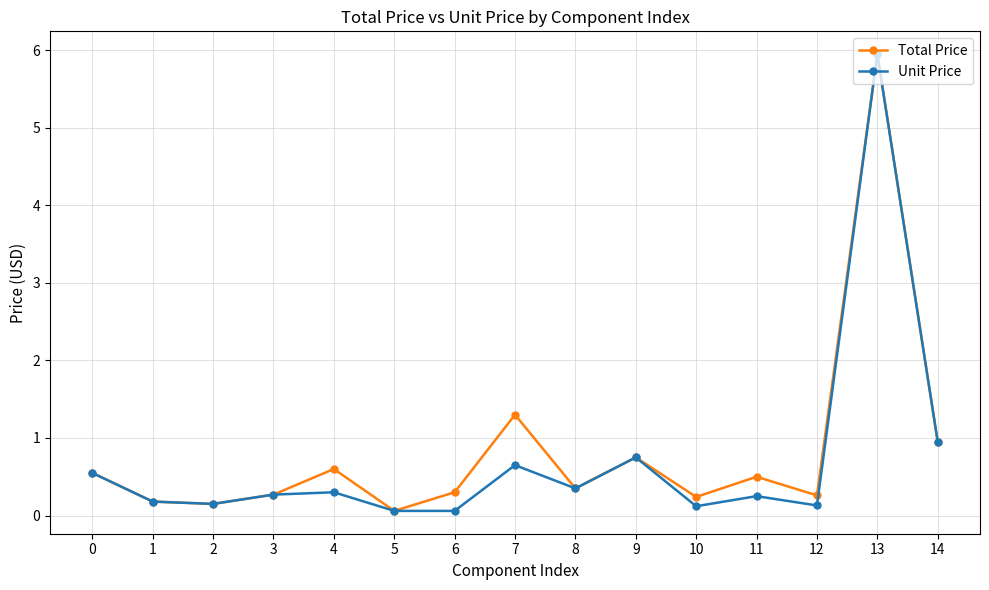

Which series changed the most between 0 and 10?

Unit Price